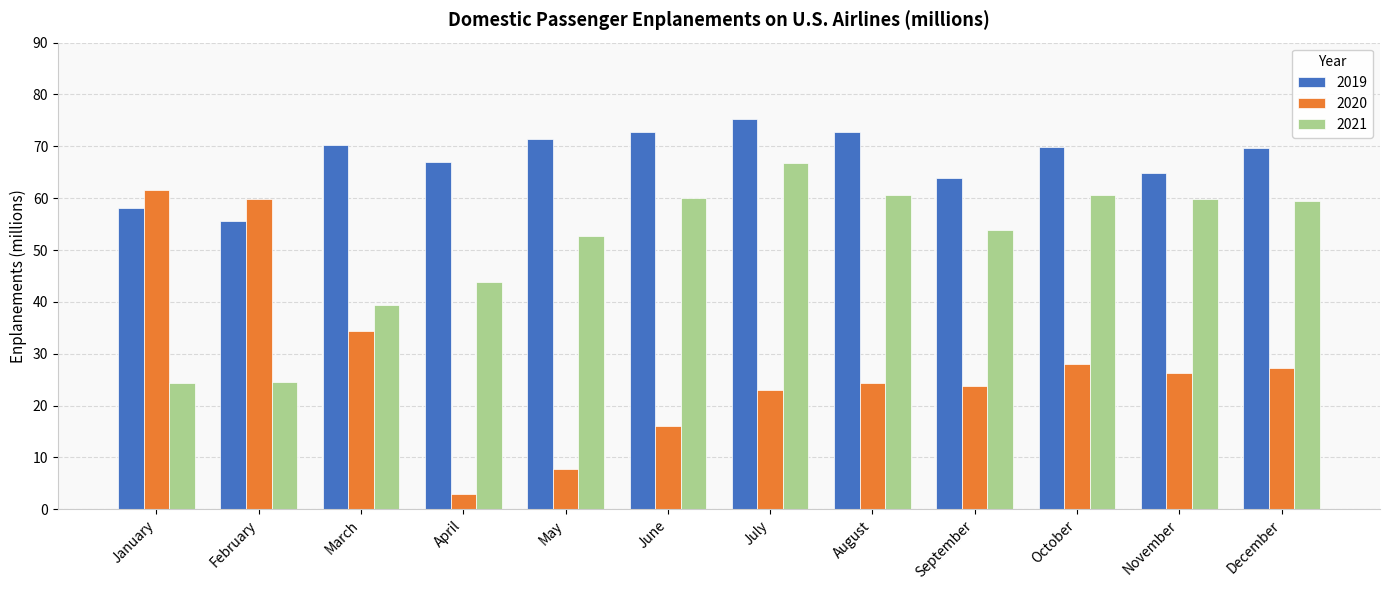

Is it true that 2019 equals 102.7 at March?

False